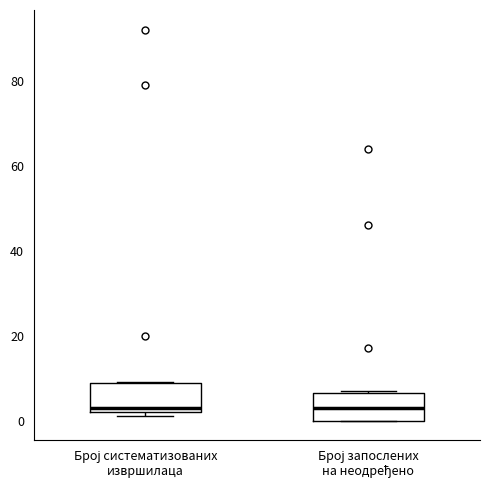

Where is the lower edge of the box for Број запослених на неодређено on the y-axis? The values are not printed on the chart, so give them approximately, as read against the axis.

0